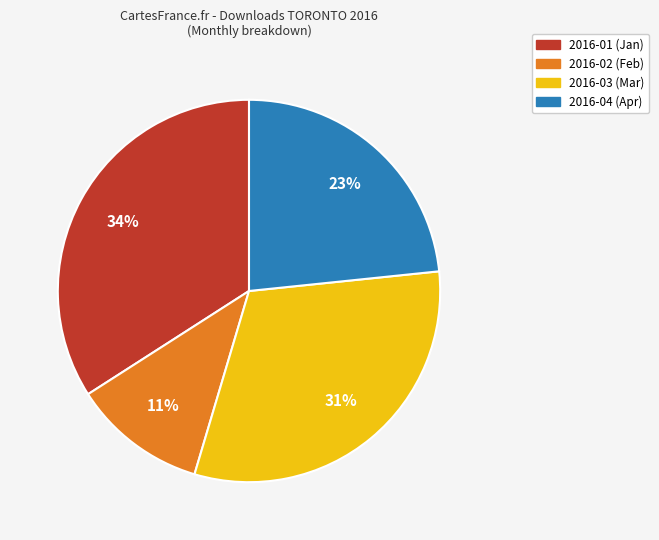

What percentage is the 2016-04 slice, to the nearest percent?

23%